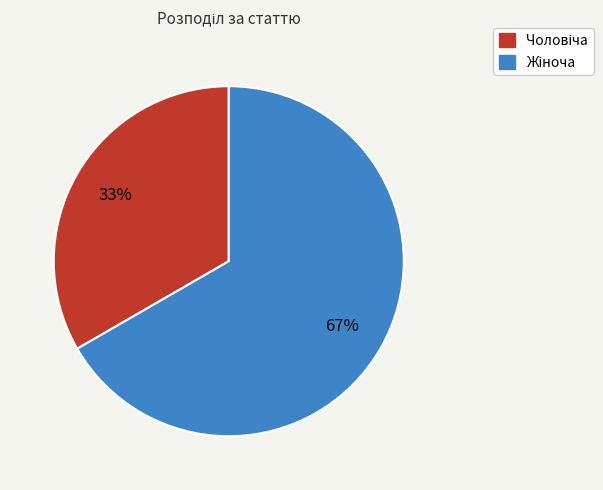

Is there any slice that represents more than half of the pie?

Yes